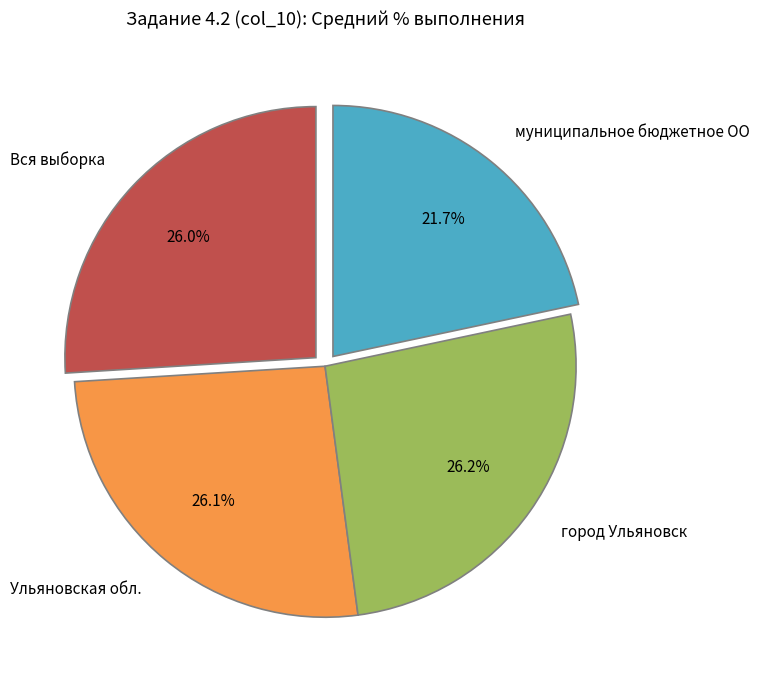

What portion of the pie excludes Вся выборка?

74.0%